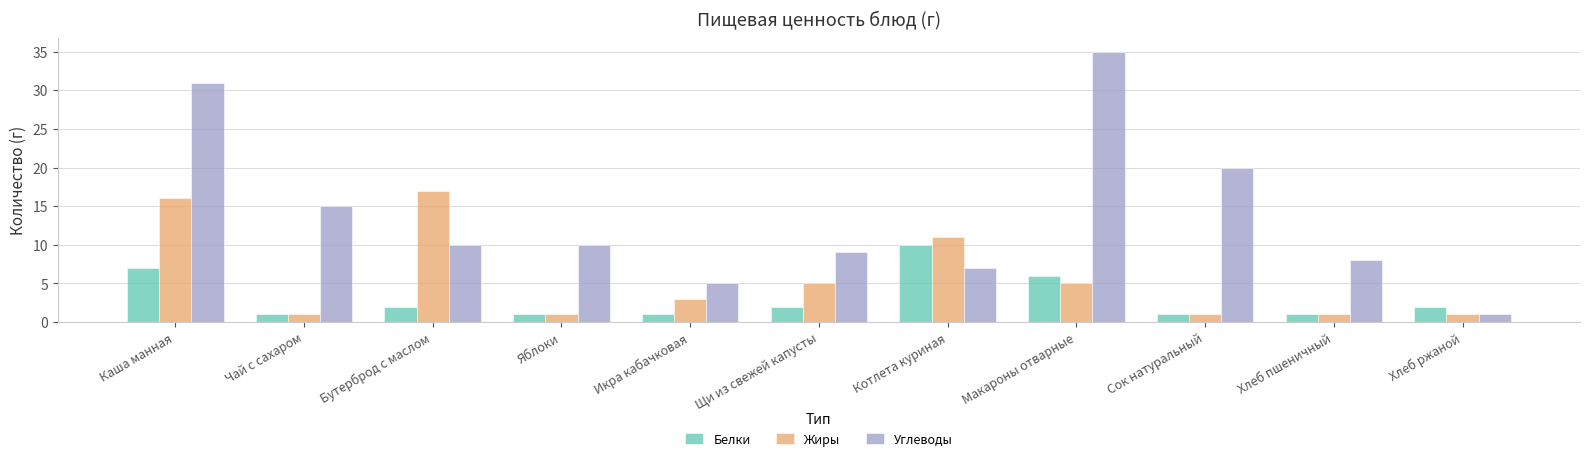

Which category has the highest value in the Жиры series?

Бутерброд с маслом